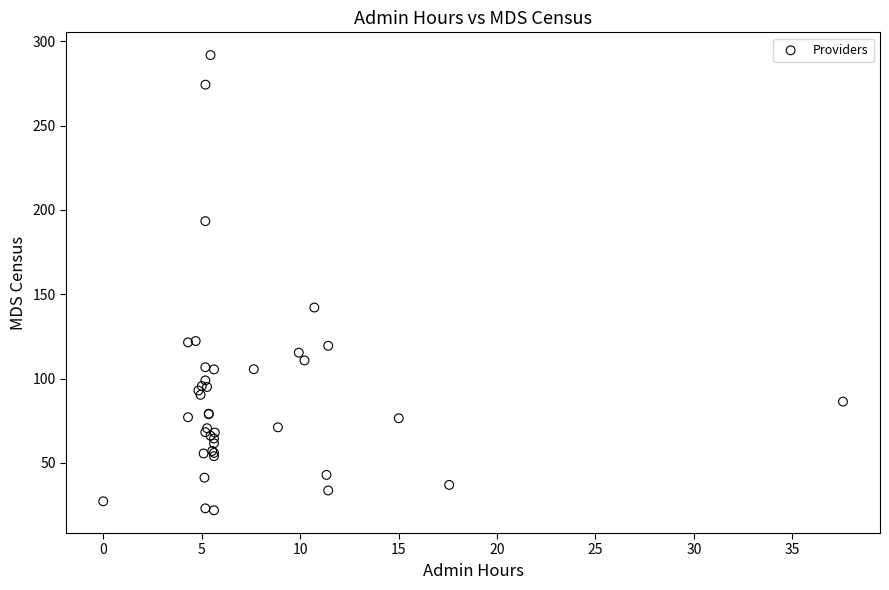

What Y value in the scatter plot is closest to 156?

142.1